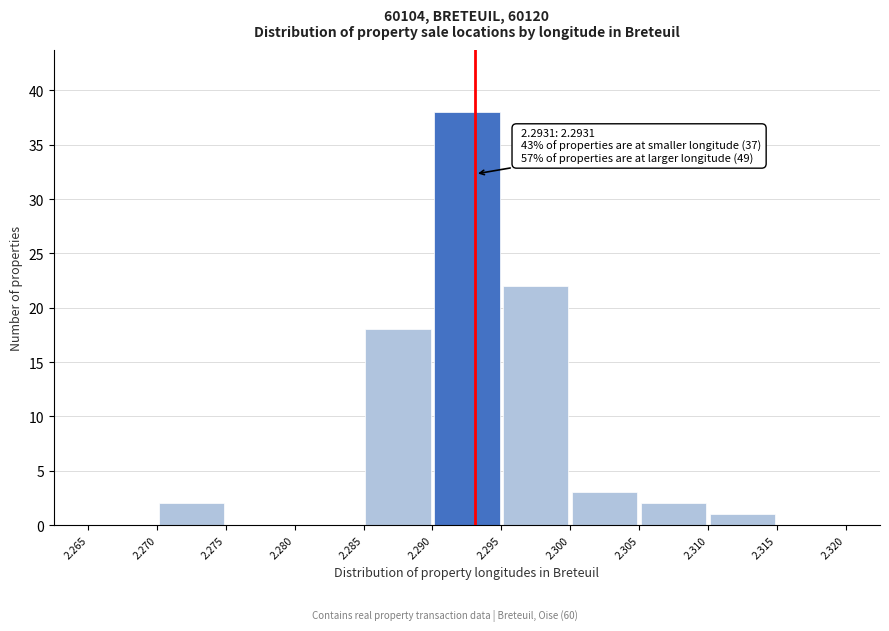

Over which range of the x-axis is the bar tallest?

2.290 to 2.295